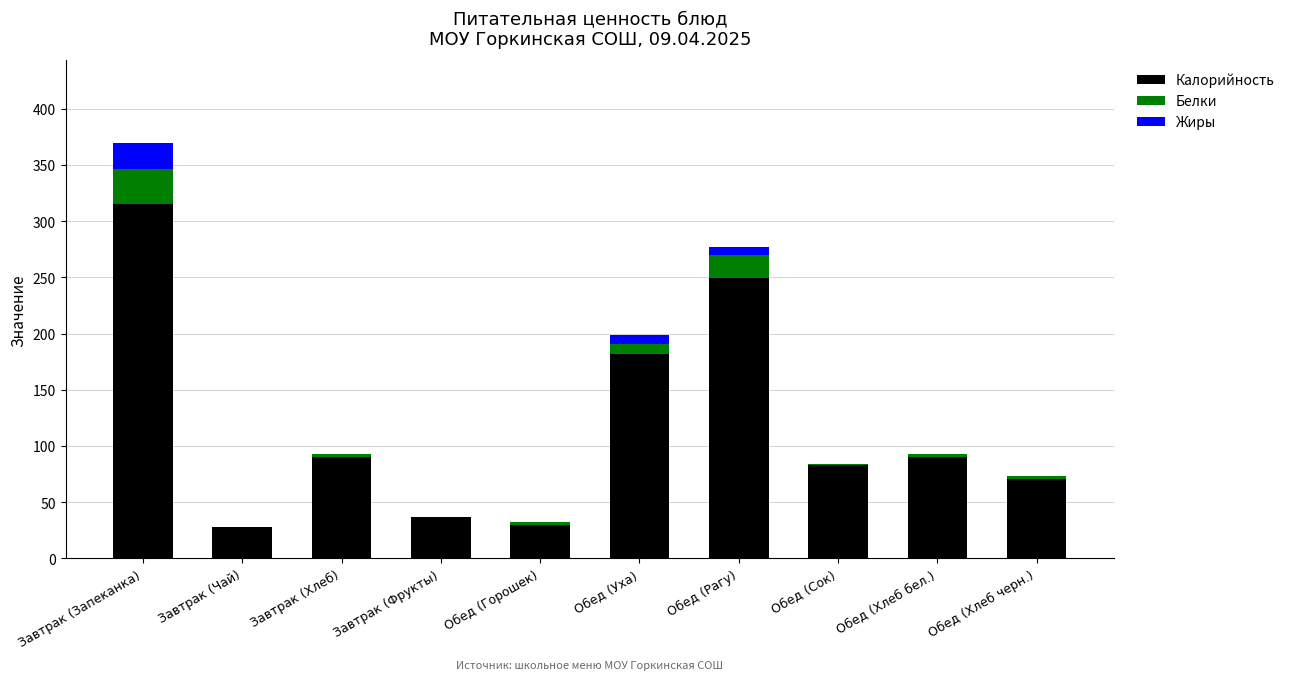

Does the chart contain stacked bars?

Yes